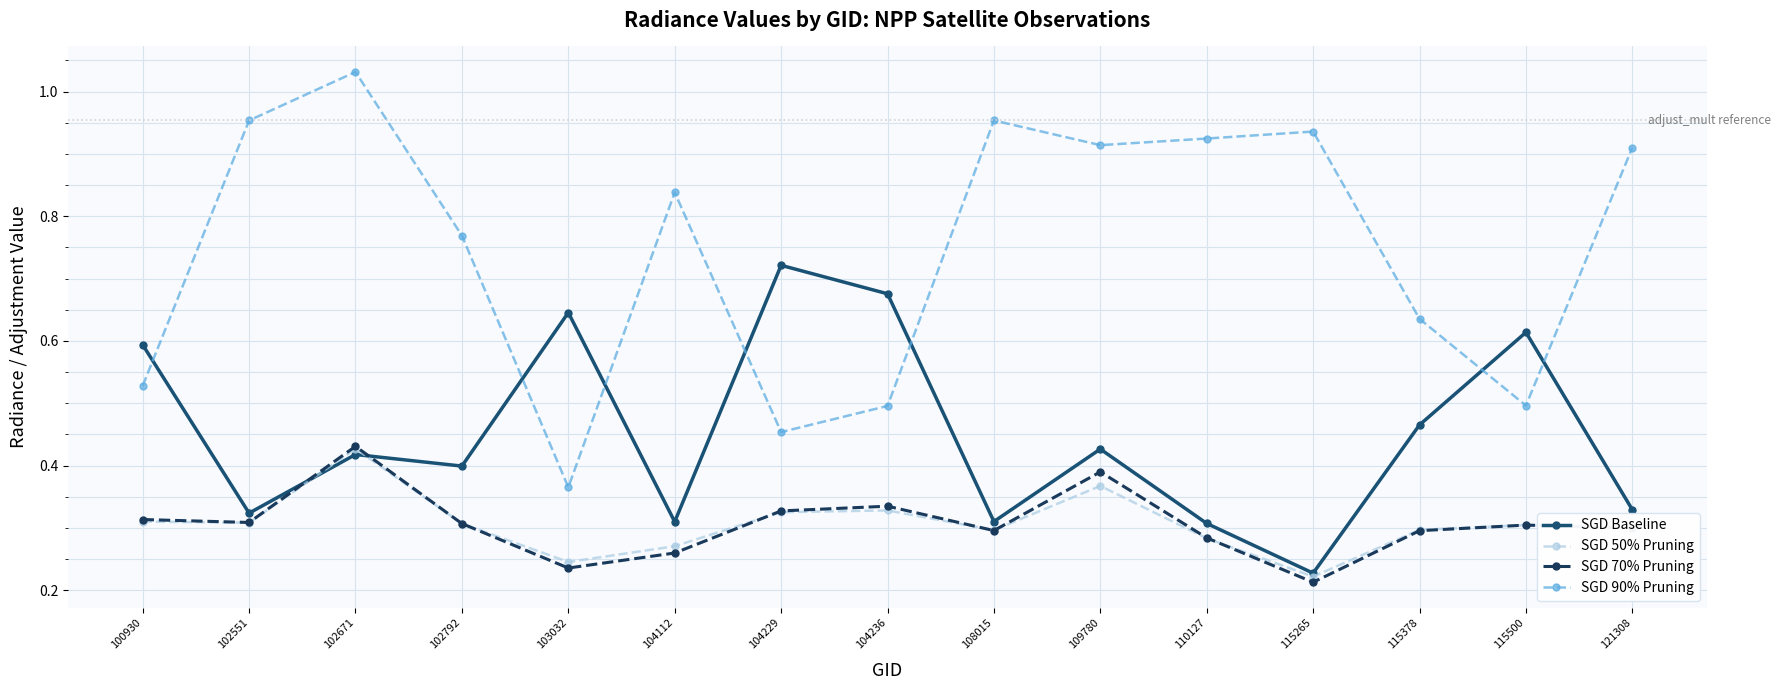

True or false: SGD 90% Pruning has more than 2 interior local peaks.

True